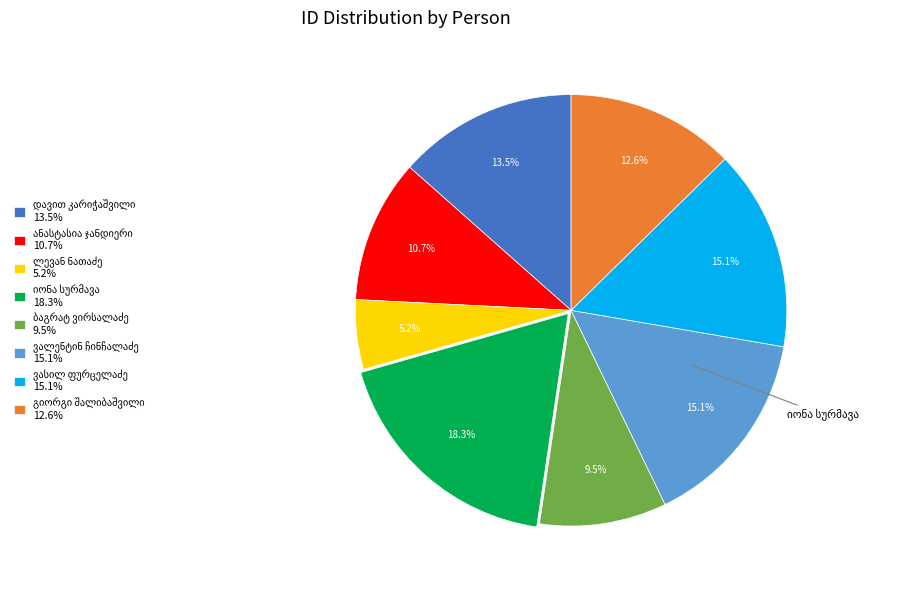

How many slices are in this pie chart?

8